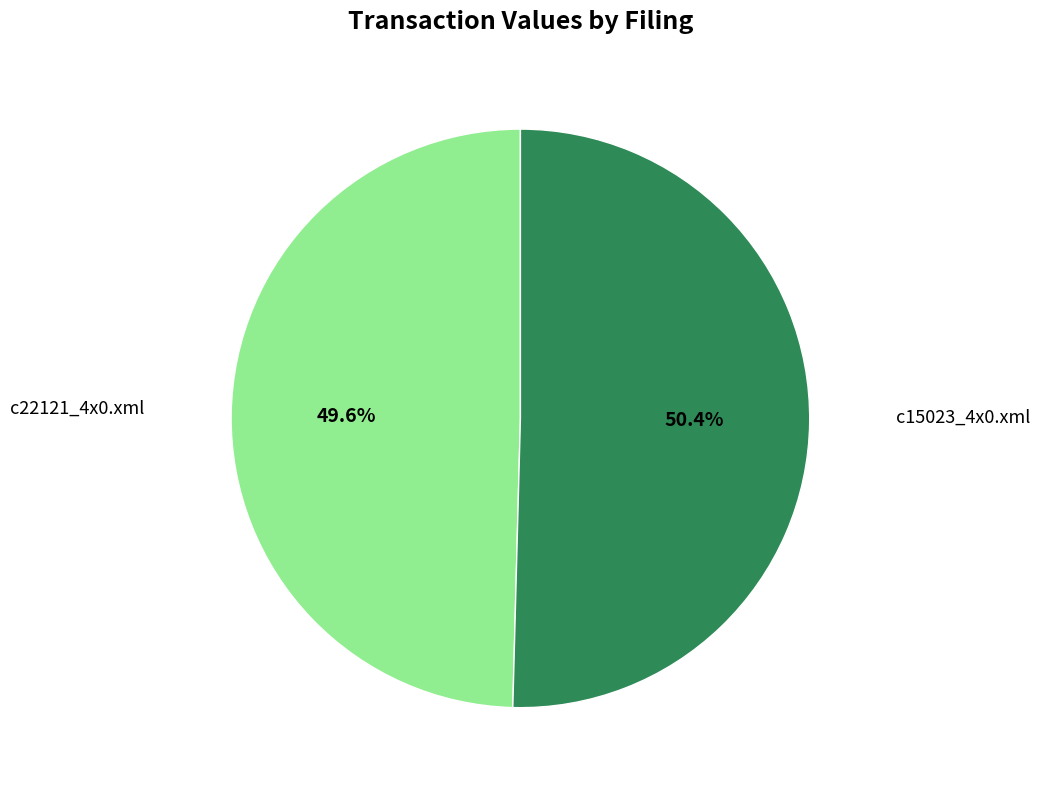

To the nearest percent, what portion does c22121_4x0.xml represent?

50%